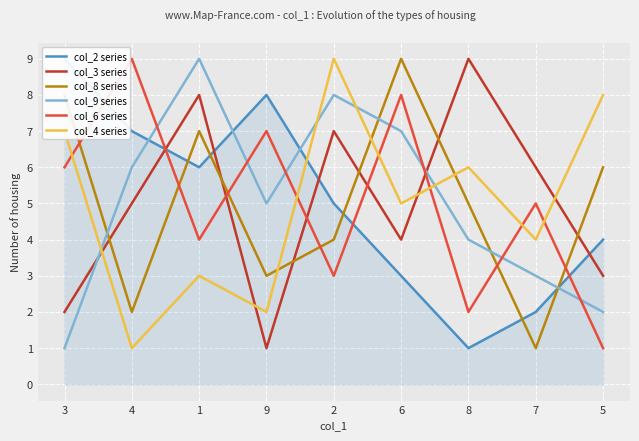

What is the label of the 9th point from the left?

5